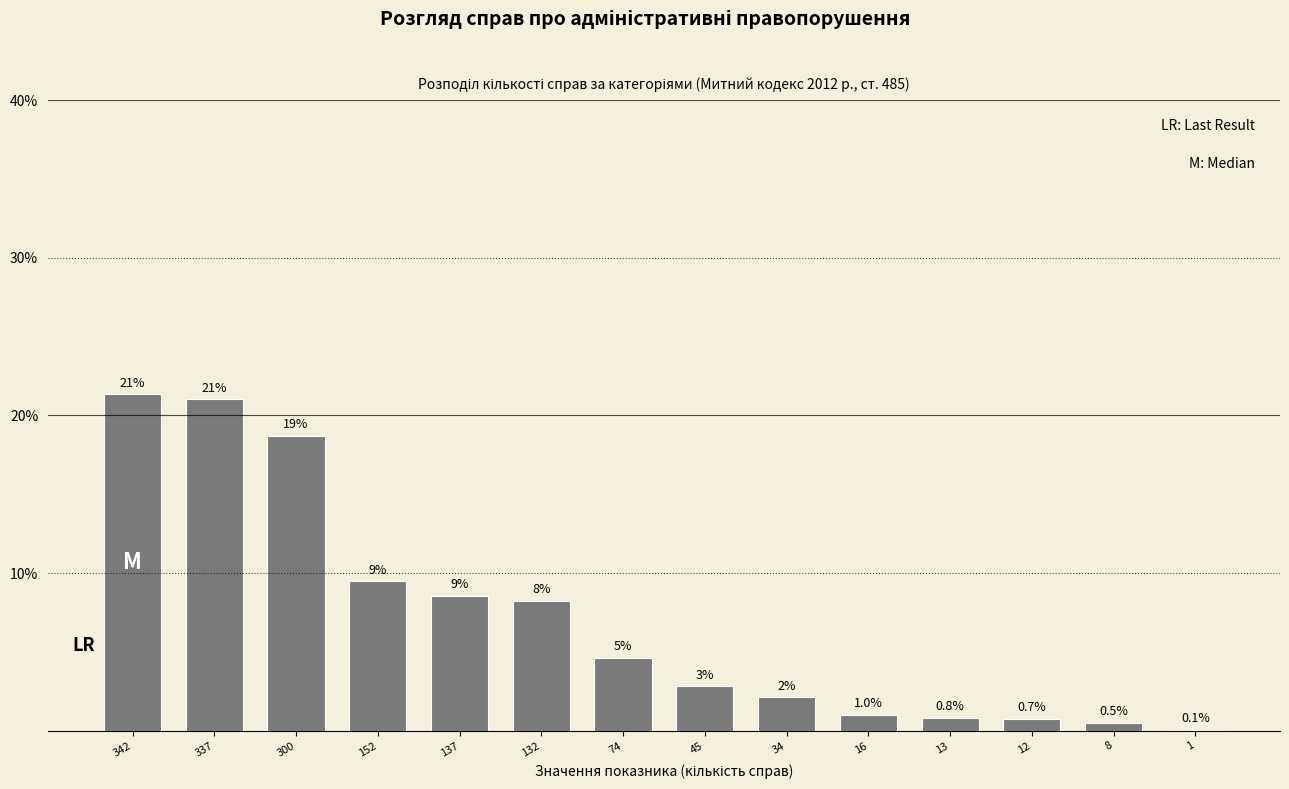

What is the sum of all values?

100.0